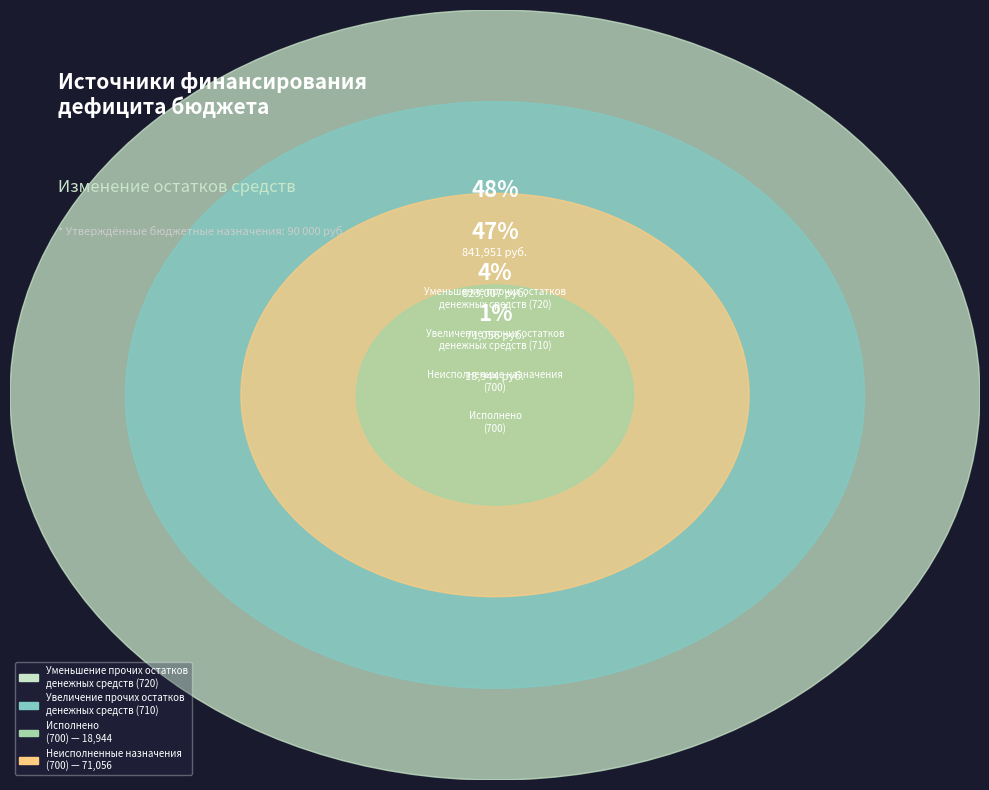

How many slices are in this pie chart?

4